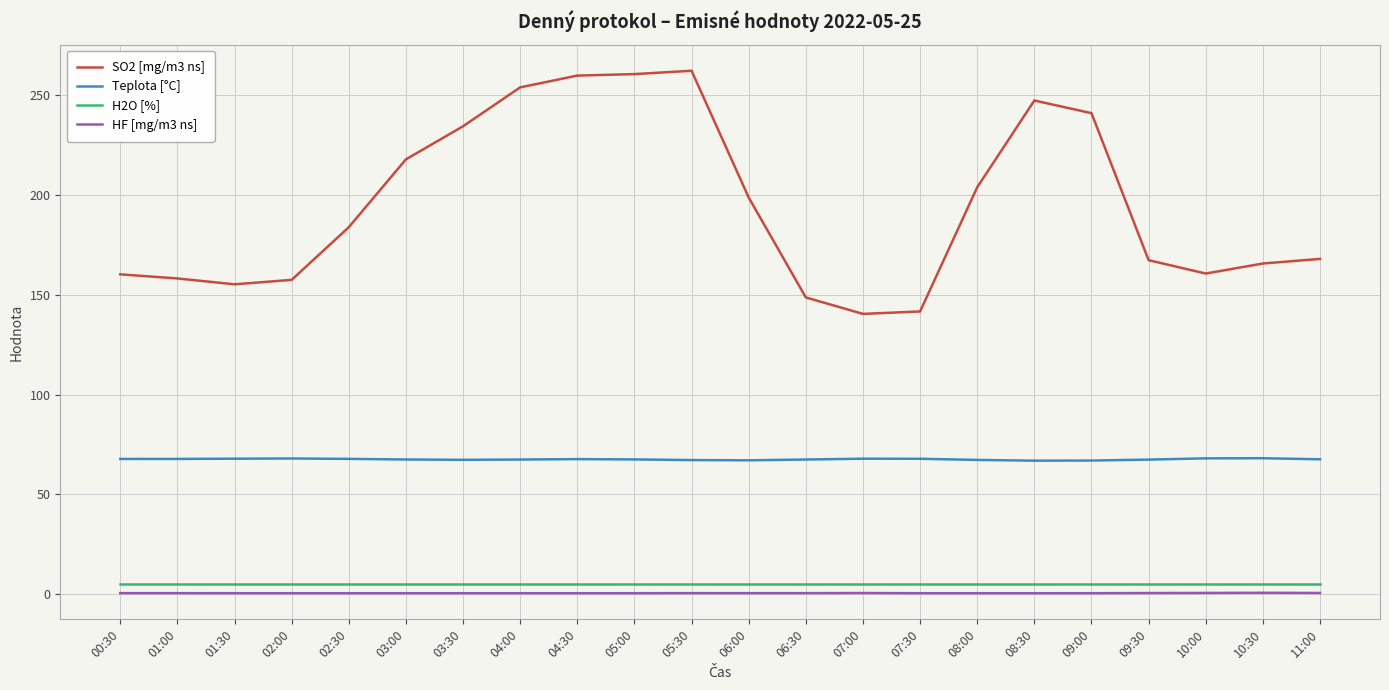

What is the spread (max minus min) of values at 04:30?

259.6